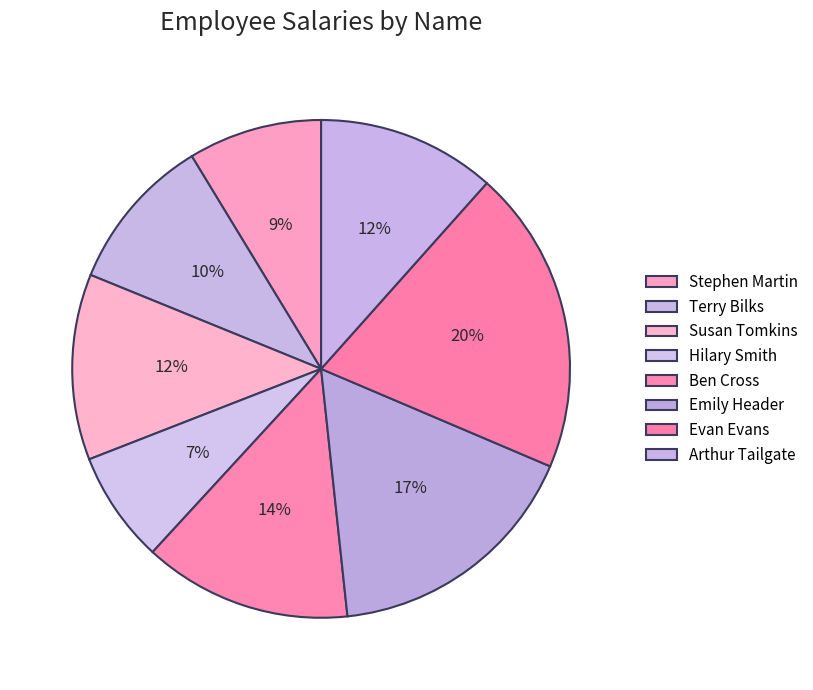

To the nearest percent, what portion does Arthur Tailgate represent?

12%